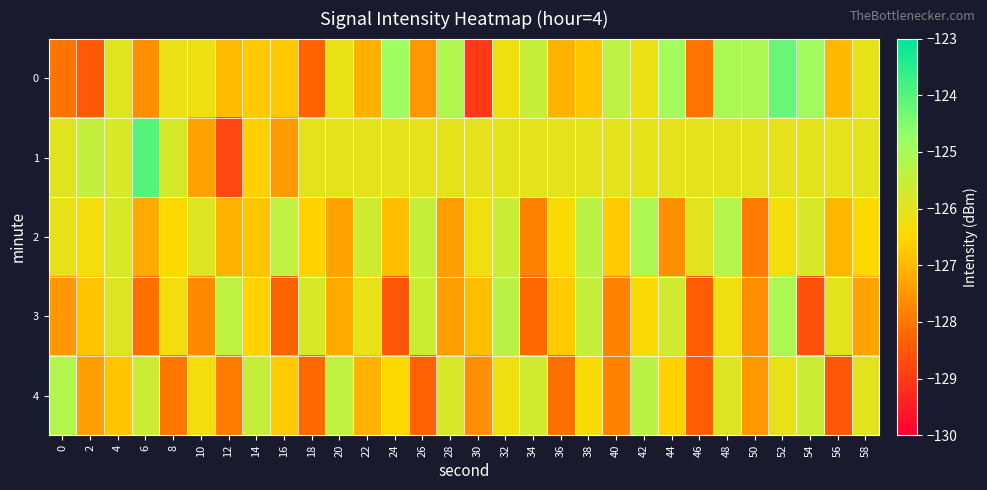

Between 24 and 56, which series saw the biggest shift?

3